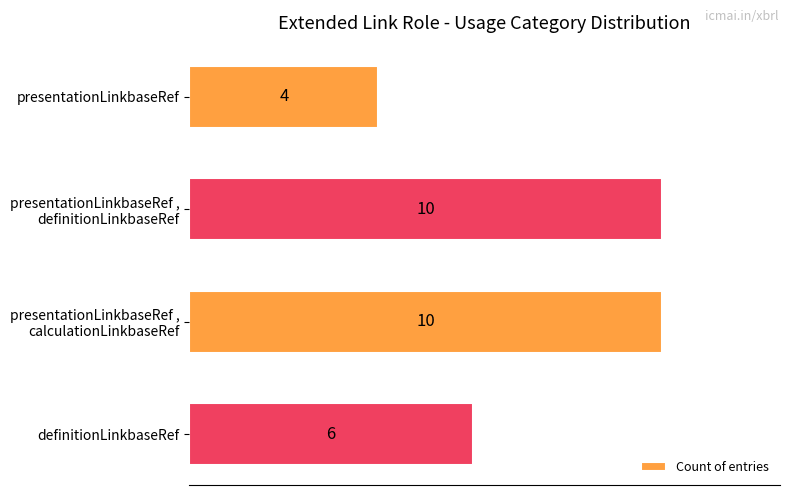

What is the average value?

8